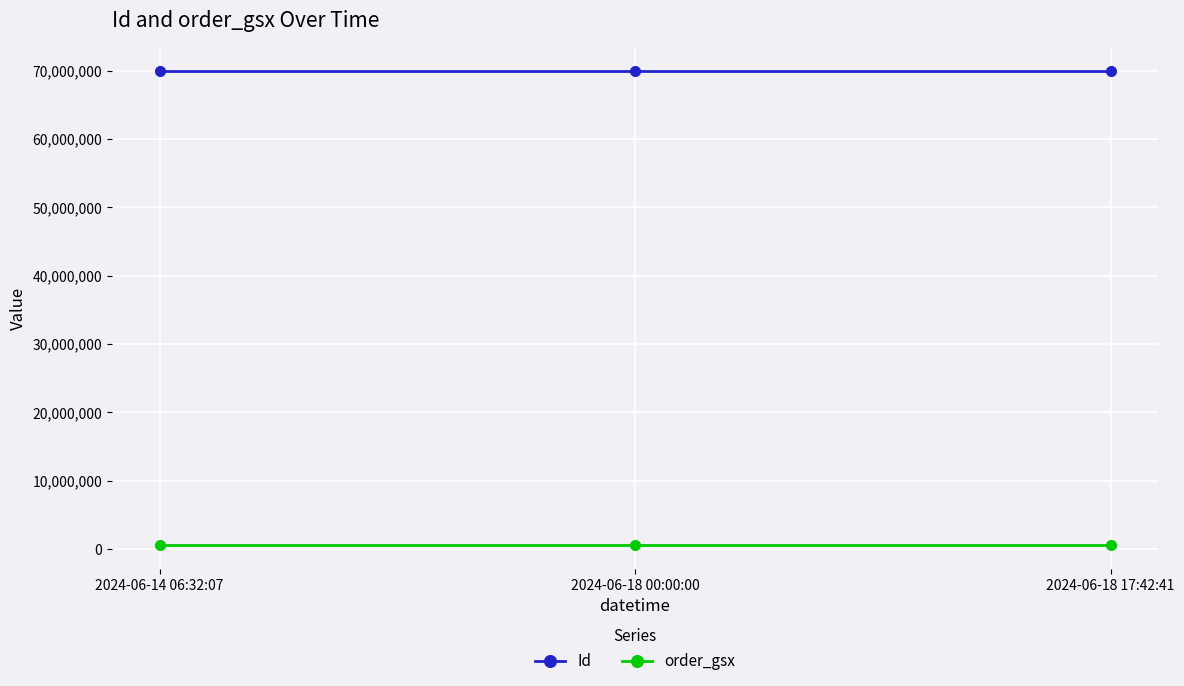

What is the approximate value of Id at 2024-06-18 17:42:41?

69873345